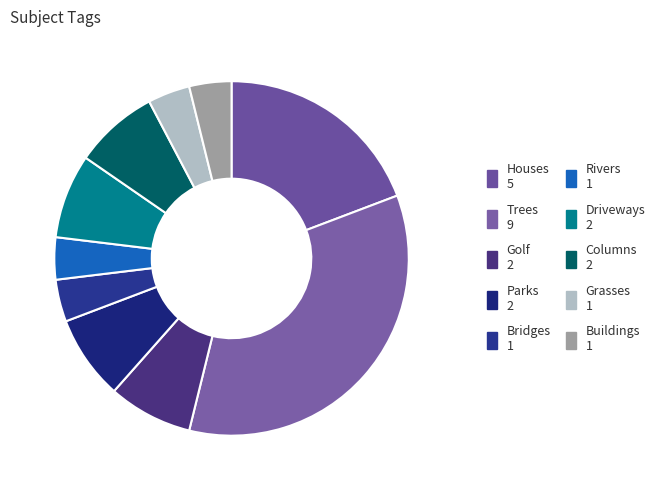

How many segments does this pie chart have?

10